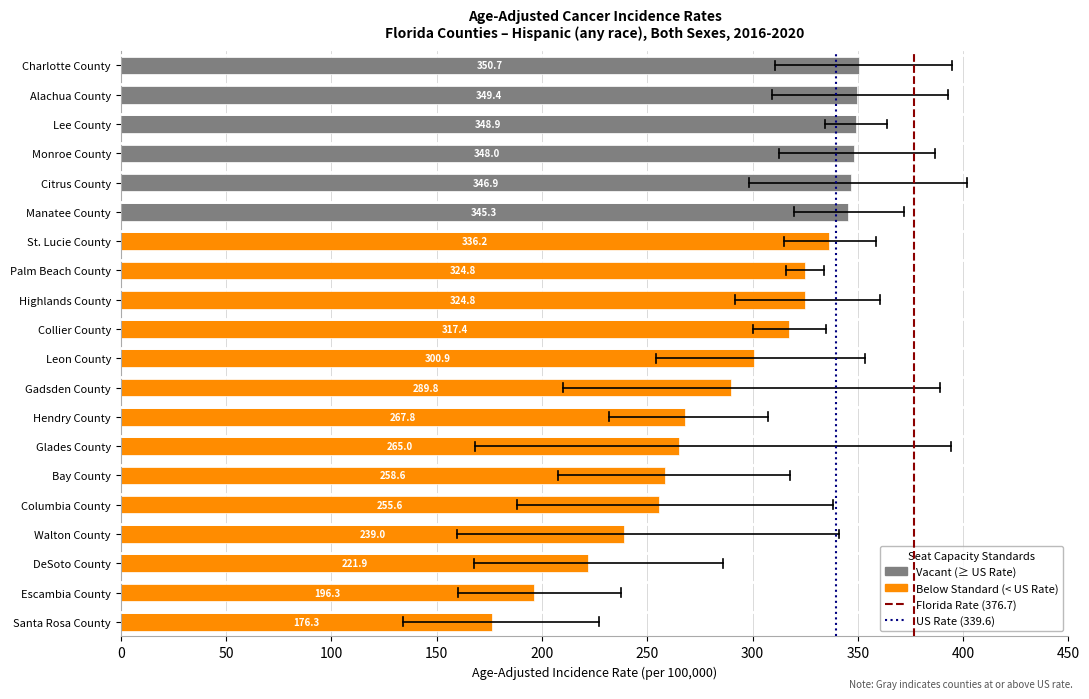

Read the value at Leon County.

300.9